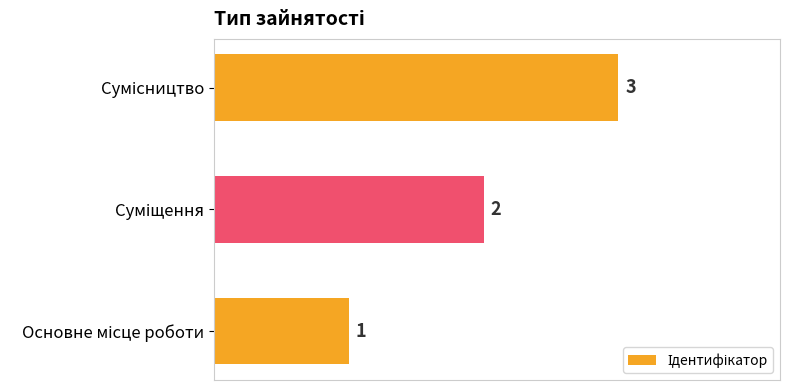

Count the number of categories in the chart.

3